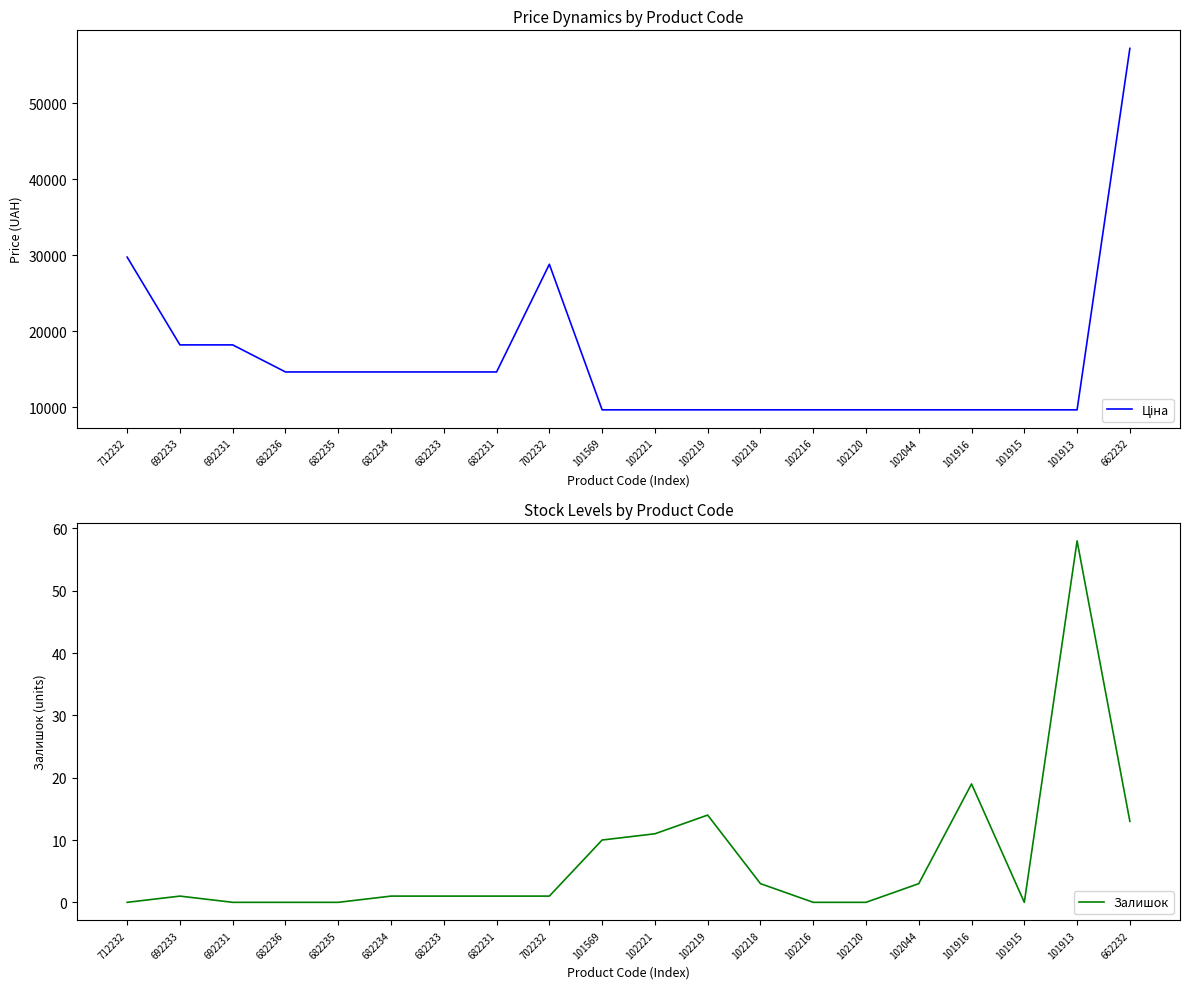

How many values in the Ціна series exceed 14649?

10